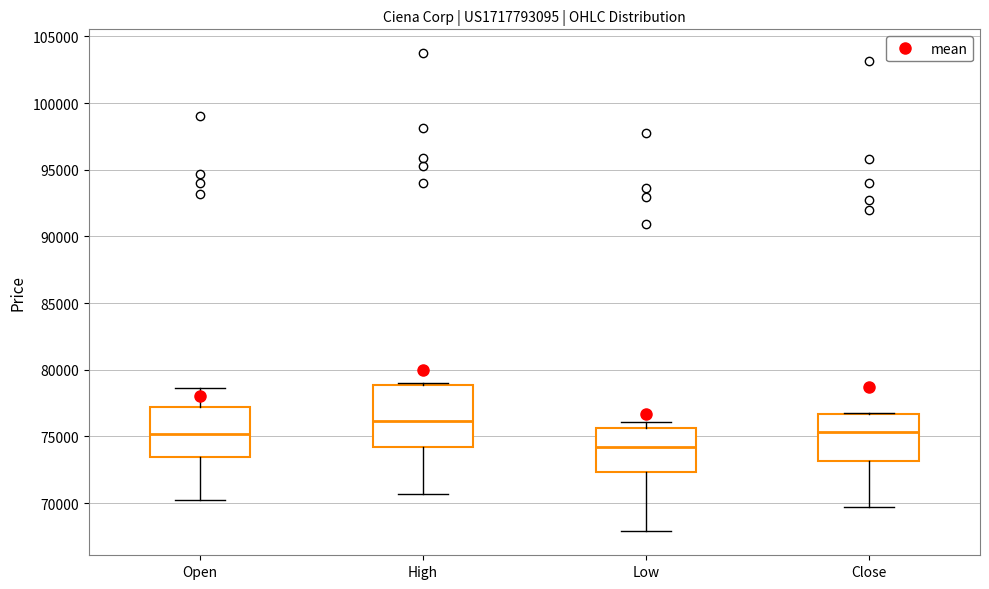

Where is the lower edge of the box for Close on the y-axis? The values are not printed on the chart, so give them approximately, as read against the axis.

73000